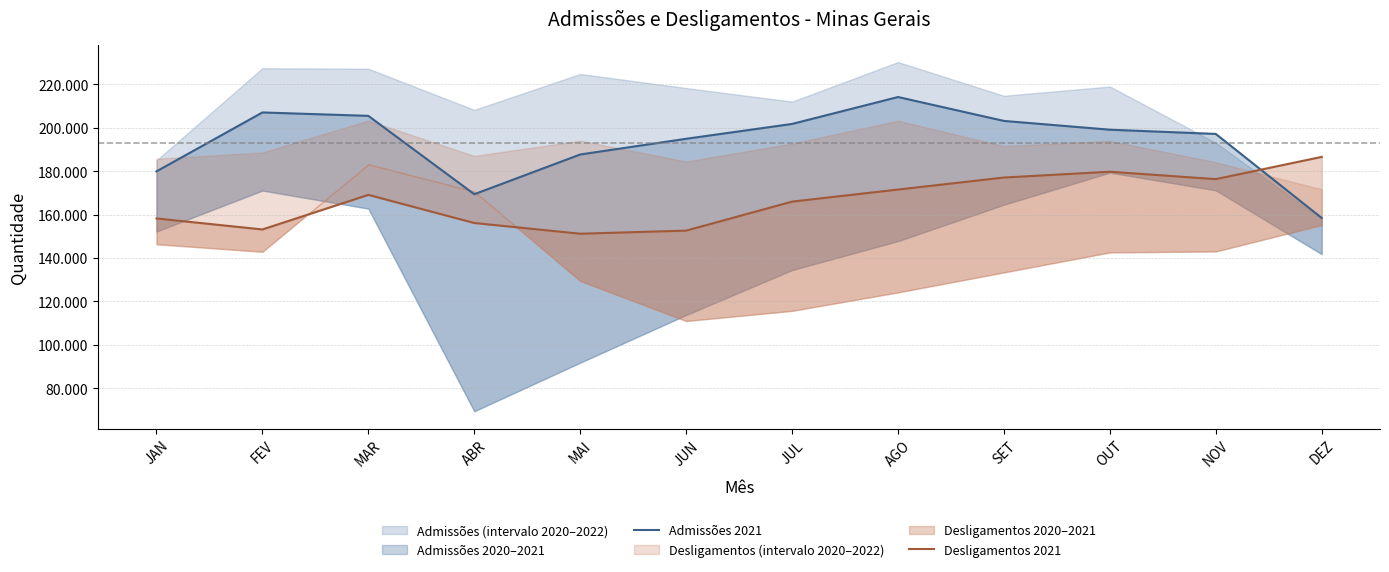

What is the difference between the maximum and second lowest values in the Admissões 2021 series?

44760